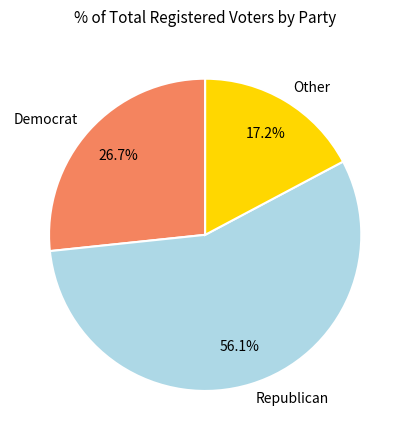

Between Other and Democrat, which is larger?

Democrat